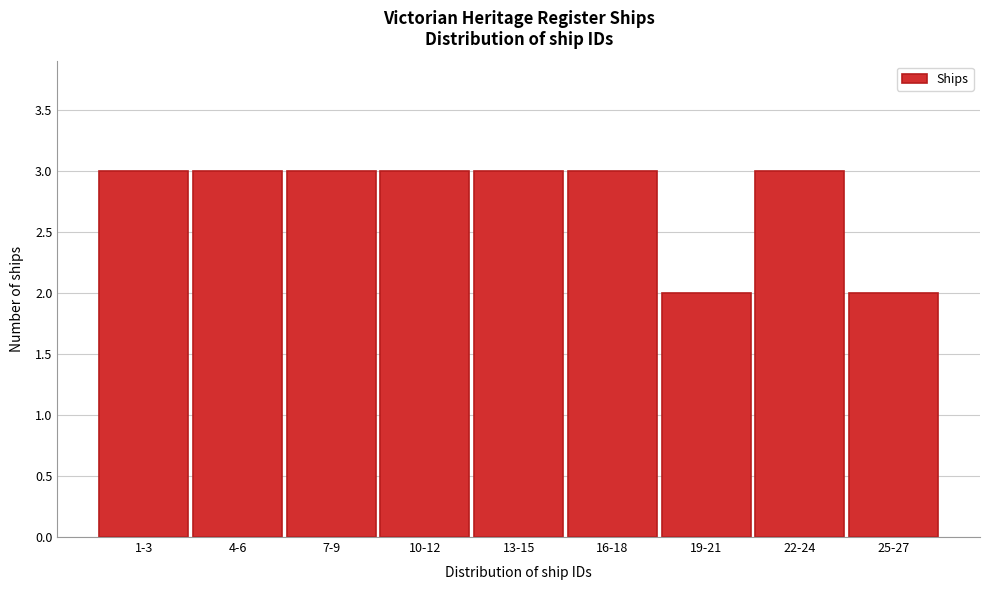

Reading left to right, transcribe all the data shown in this chart.

1-3=3	4-6=3	7-9=3	10-12=3	13-15=3	16-18=3	19-21=2	22-24=3	25-27=2